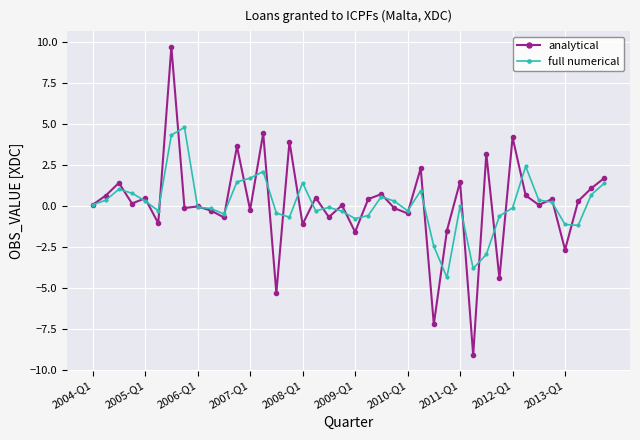

True or false: analytical has more than 2 points higher than both neighbors.

True